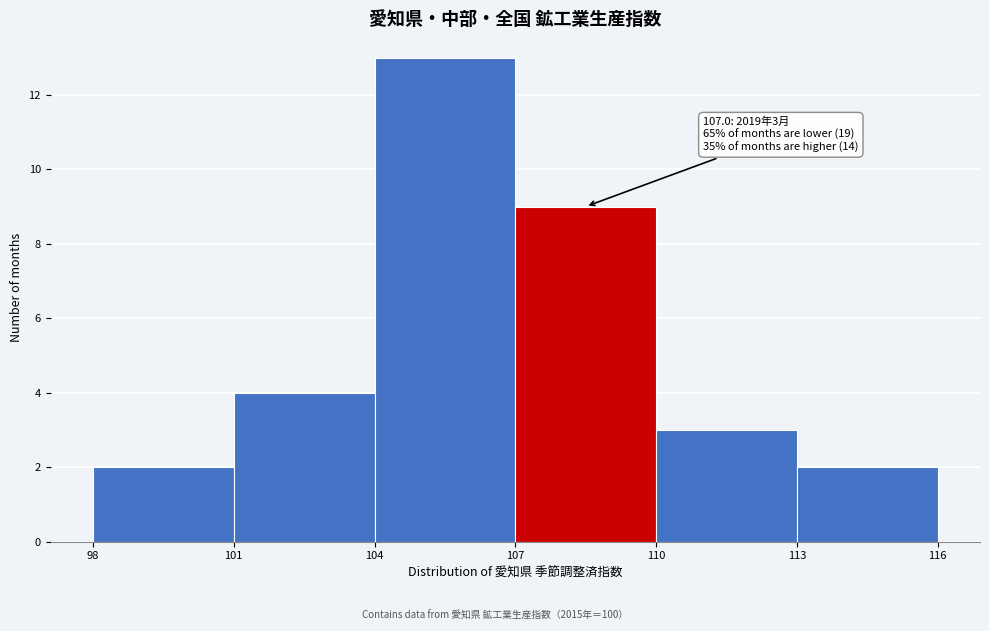

Which range on the x-axis has the tallest bar?

104 to 107